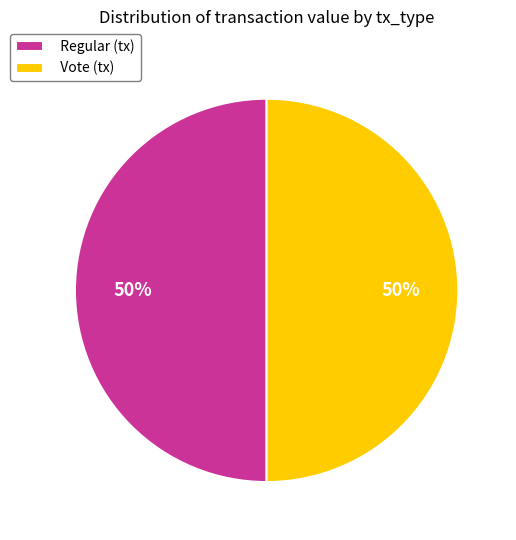

To the nearest percent, what is the combined percentage of Regular (tx) and Vote (tx)?

100%